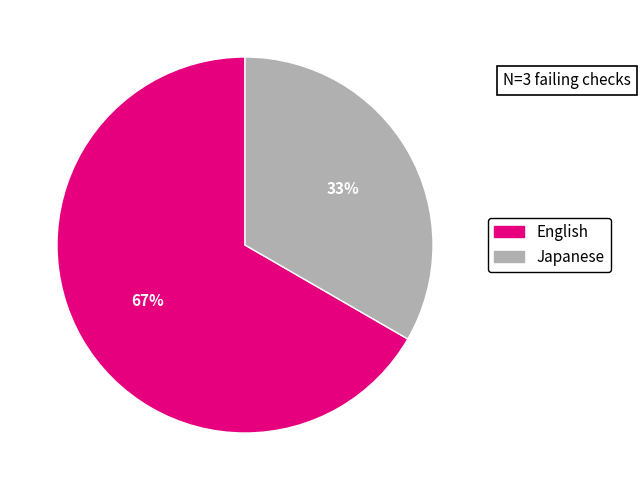

Does any single category account for the majority?

Yes